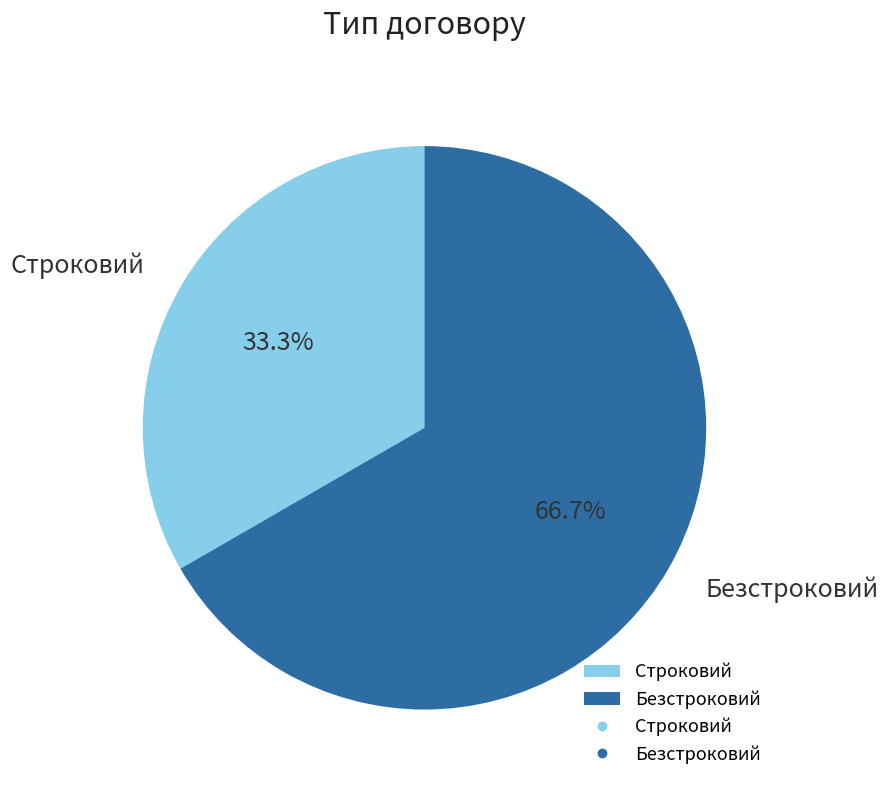

Count the number of slices in the pie.

2